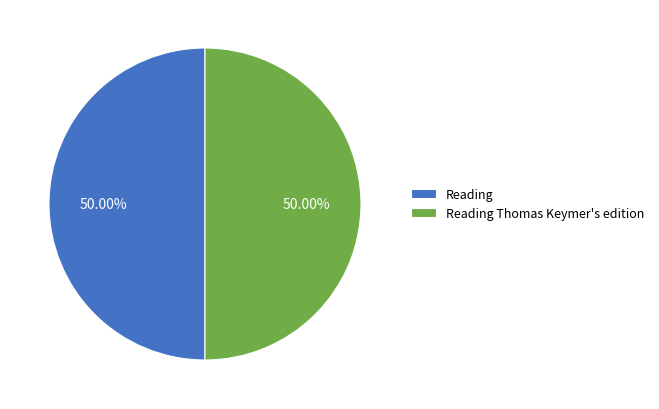

What portion of the pie excludes Reading Thomas Keymer's edition?

50.0%